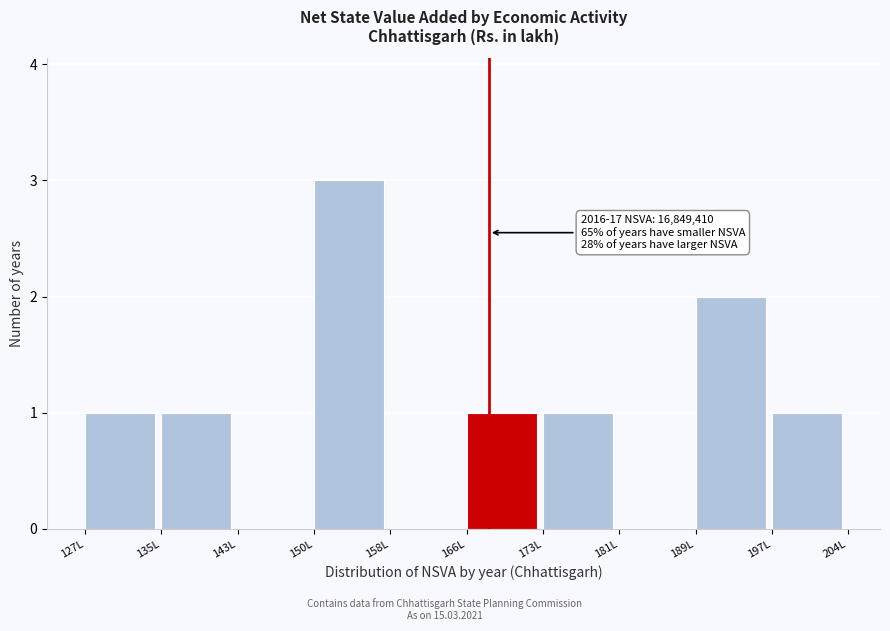

Reading right to left, extract all data points from this chart.

197L=1	189L=2	181L=0	173L=1	166L=1	158L=0	150L=3	143L=0	135L=1	127L=1